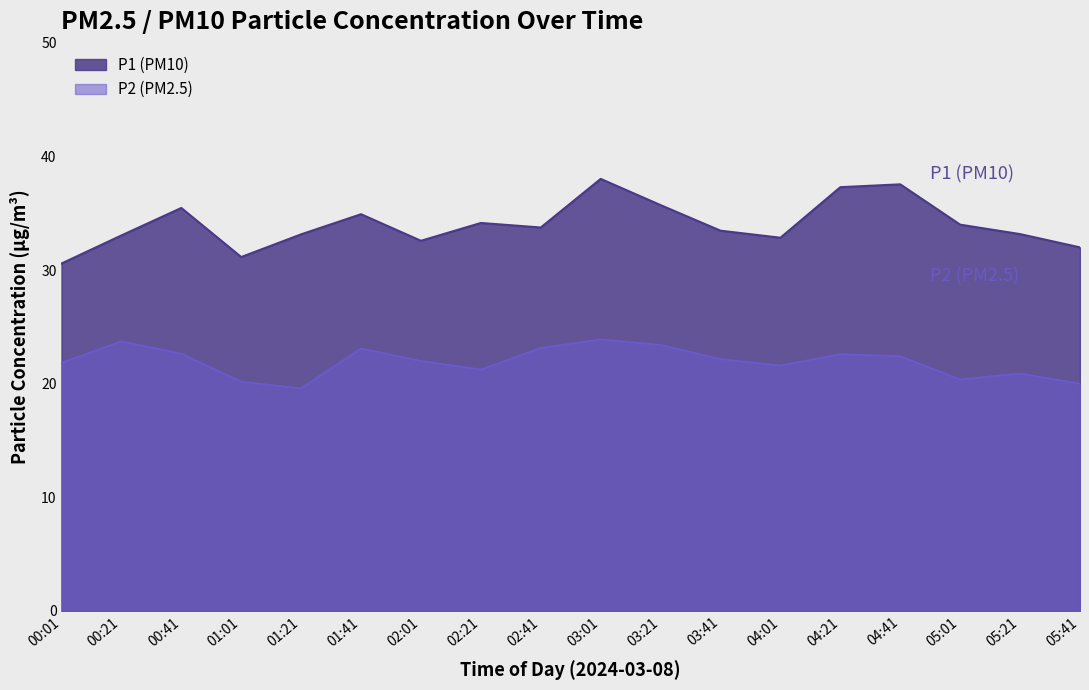

What is the sum of all P1 values?

612.9